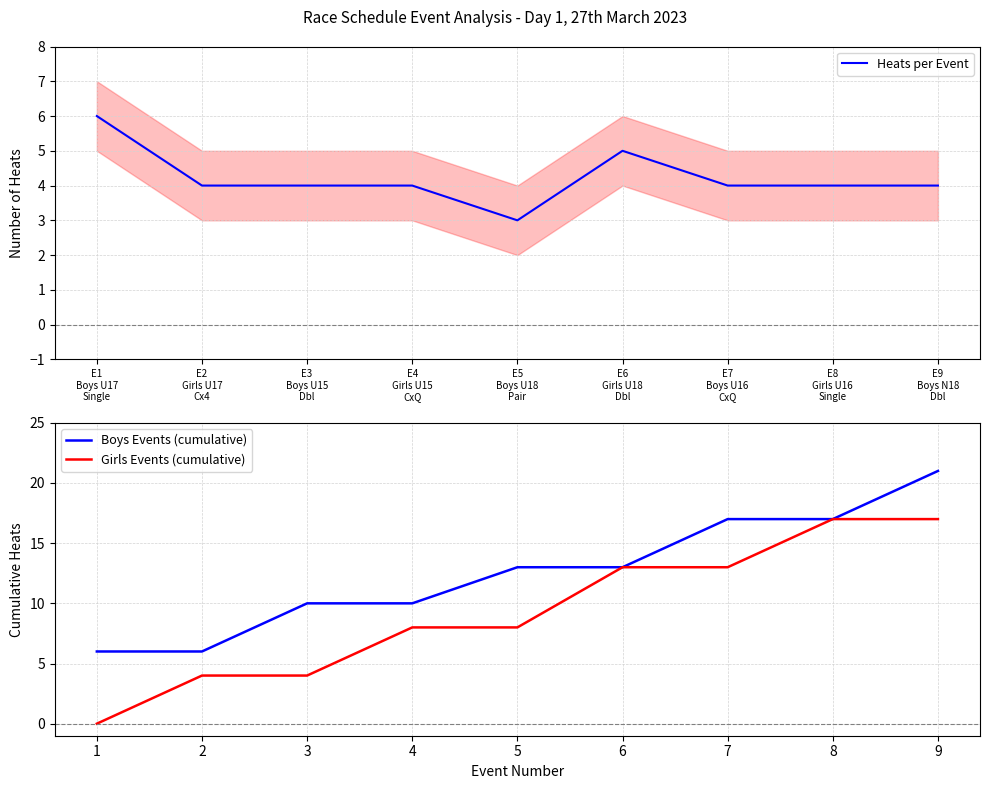

Does the chart have visible grid lines?

Yes